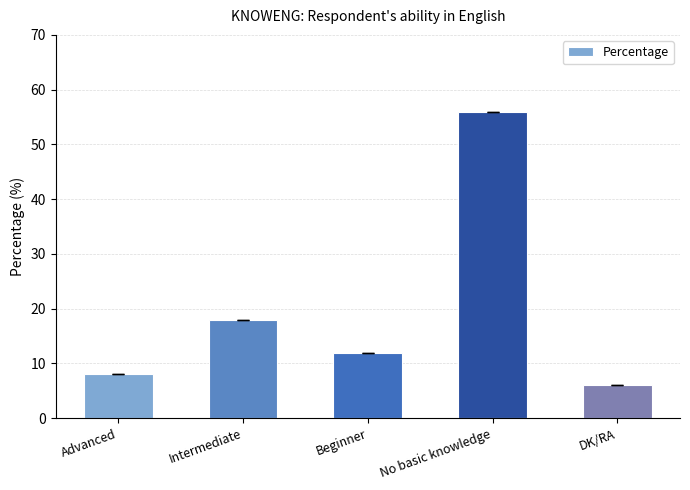

Reading left to right, extract all data points from this chart.

8	18	12	56	6